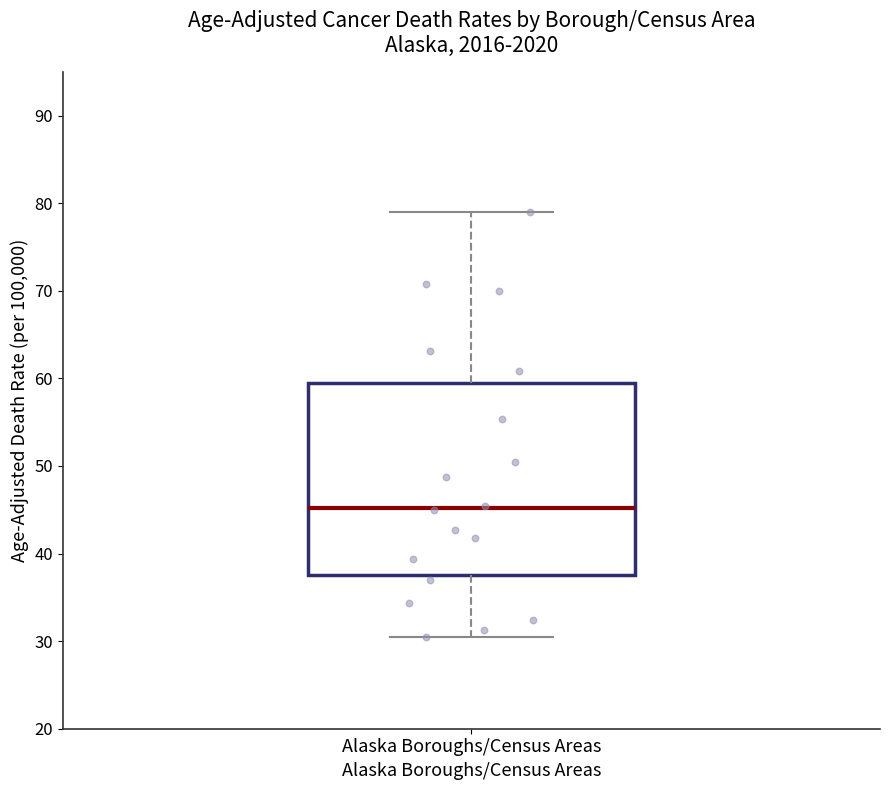

Where is the upper edge of the box for Alaska Boroughs/Census Areas on the y-axis? The values are not printed on the chart, so give them approximately, as read against the axis.

60